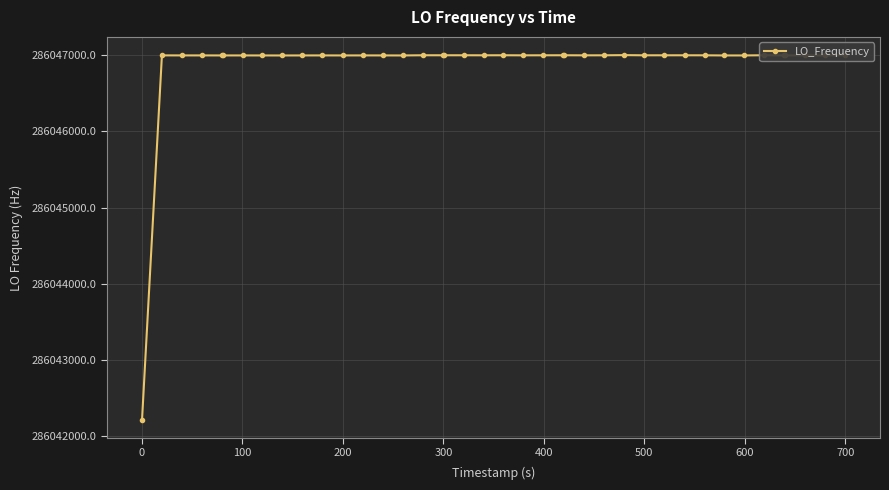

What is the difference between the second highest and minimum values?

4790.0